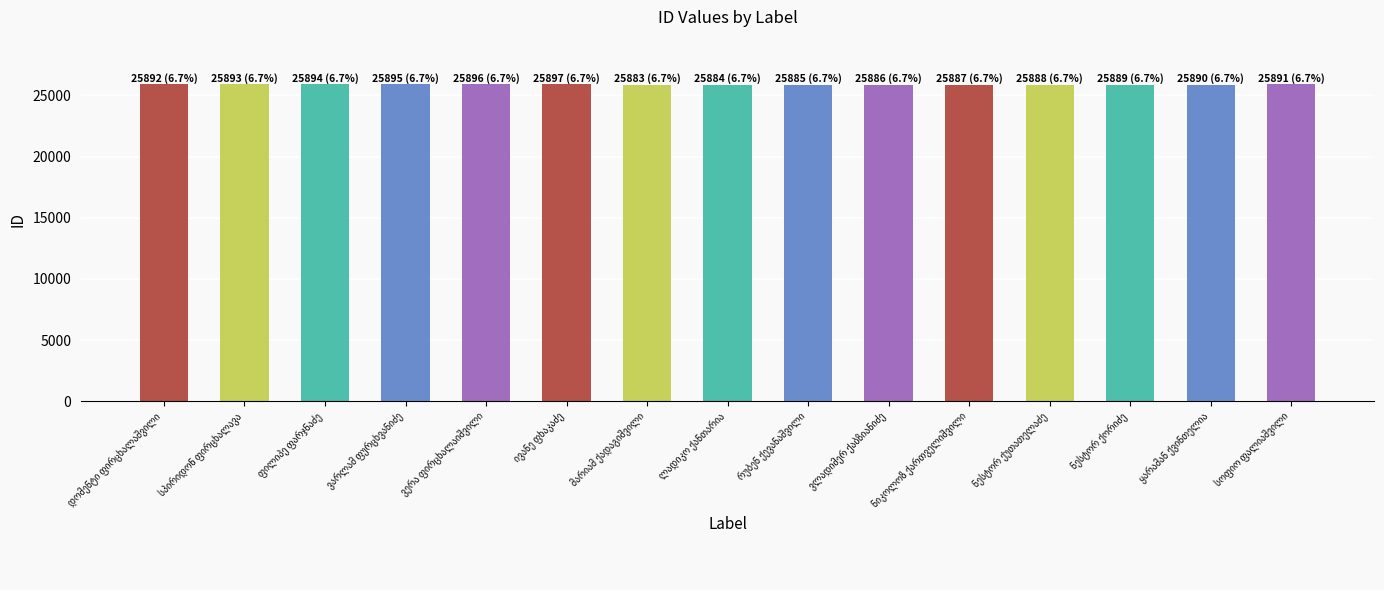

Does the chart contain any negative values?

No